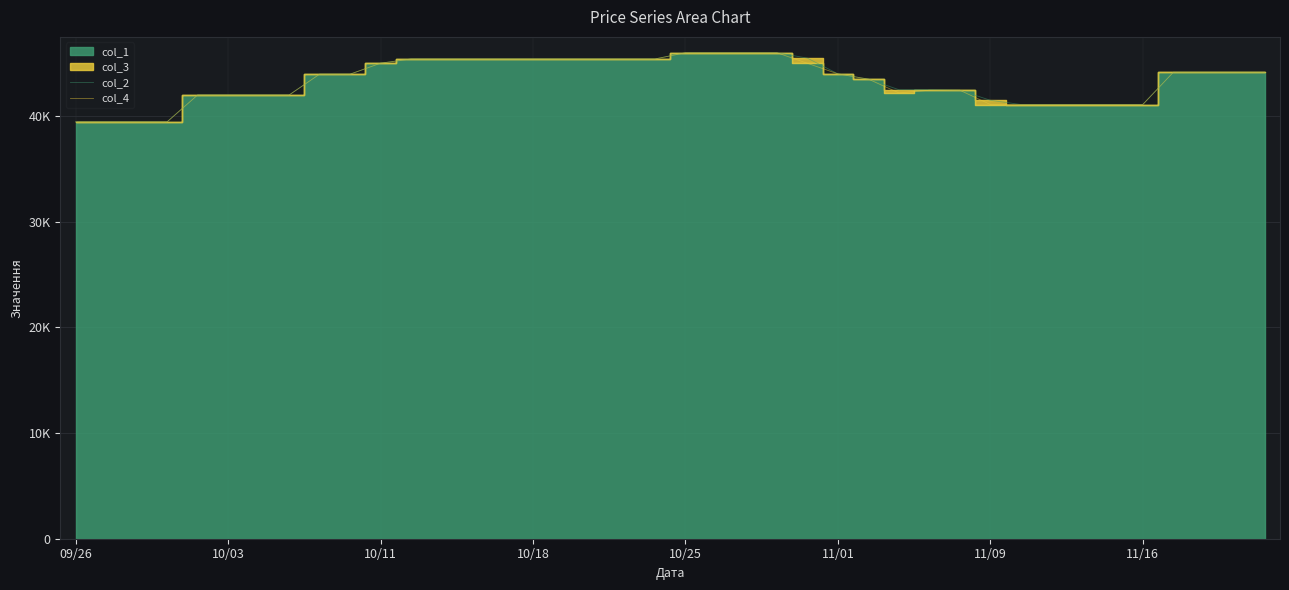

Rank the series at 9 from highest to lowest value.

col_2, col_4